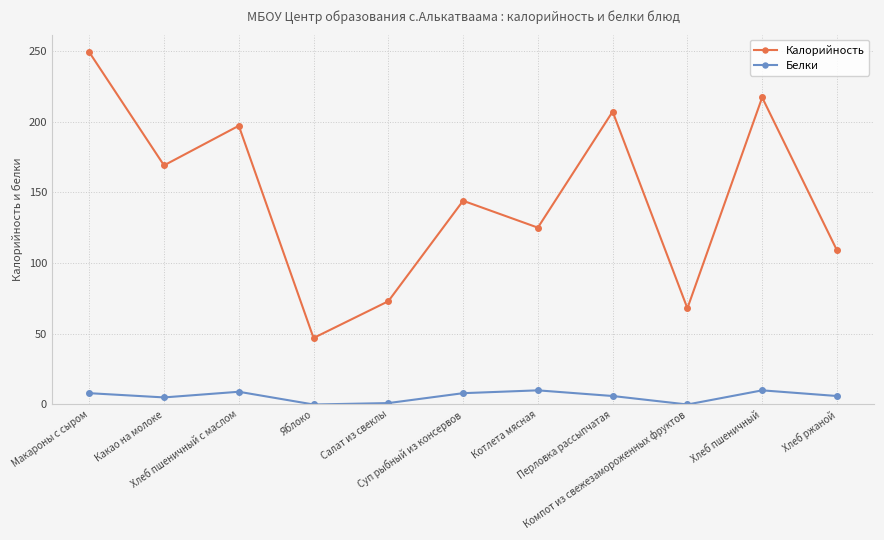

What is the sum of the Белки values at Хлеб пшеничный с маслом and Макароны с сыром?

17